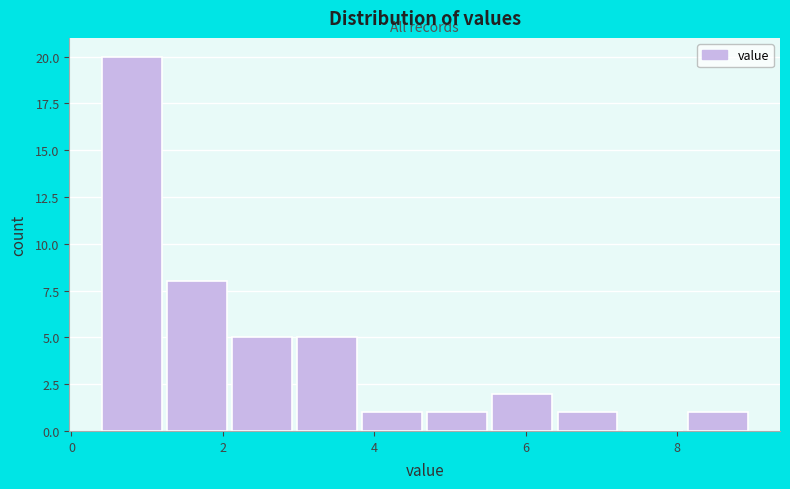

What is the height of the bar covering 4.70 to 5.56 on the x-axis? Neither the bar edges nor the heights are printed on the chart, so give them approximately, as read against the axes.

1